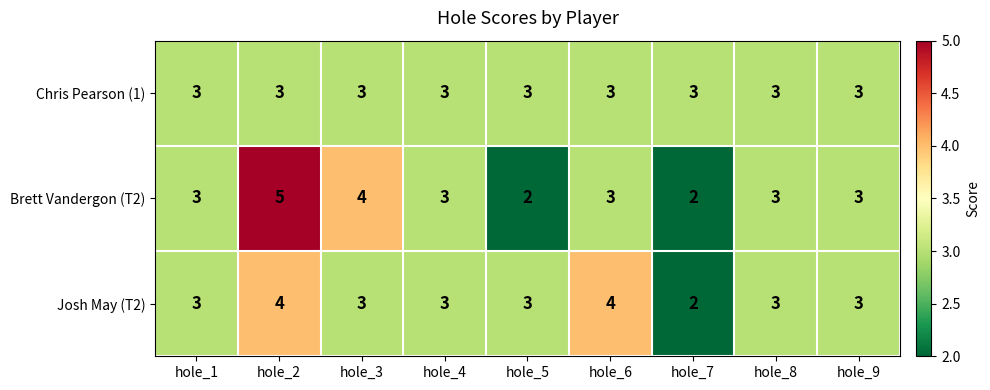

What is the minimum value shown in the chart?

2